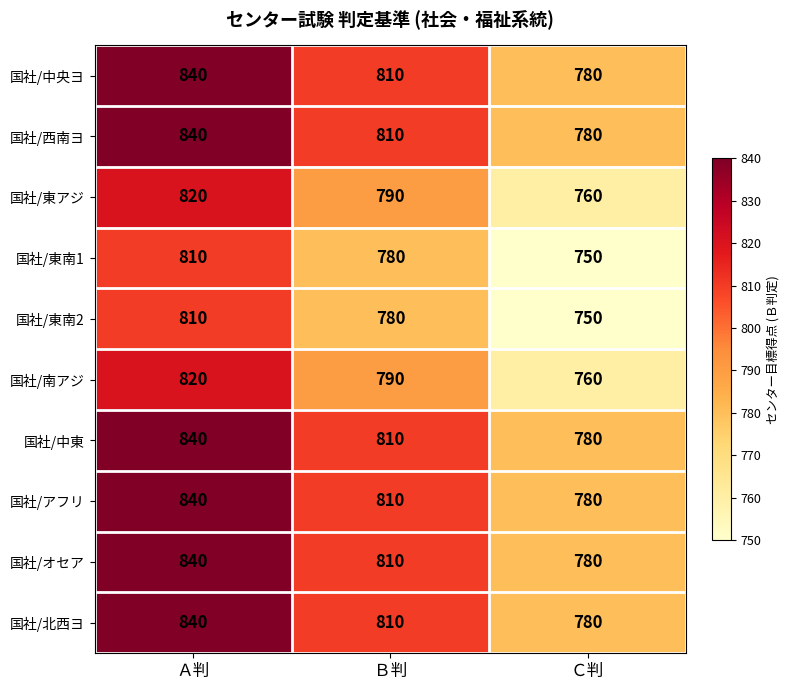

What is the difference between the highest and lowest values at Ｃ判?

30